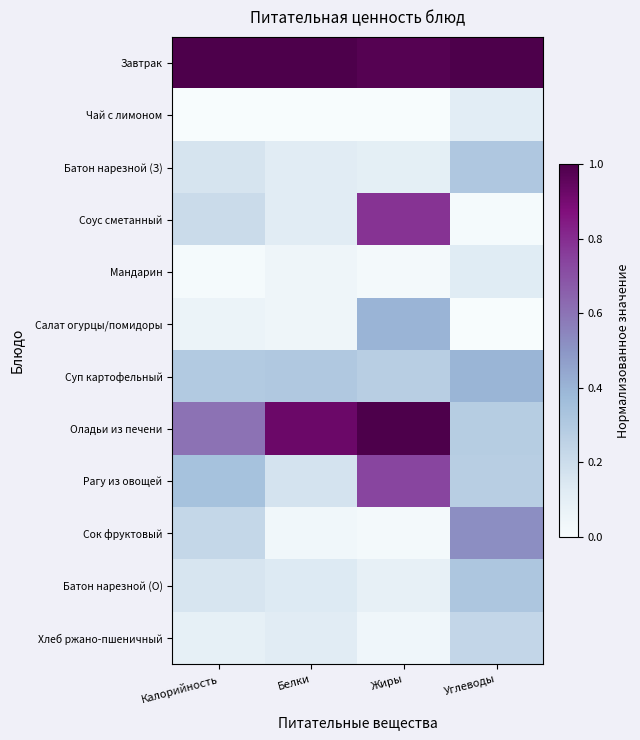

Which series has the largest range (max minus min)?

Соус сметанный